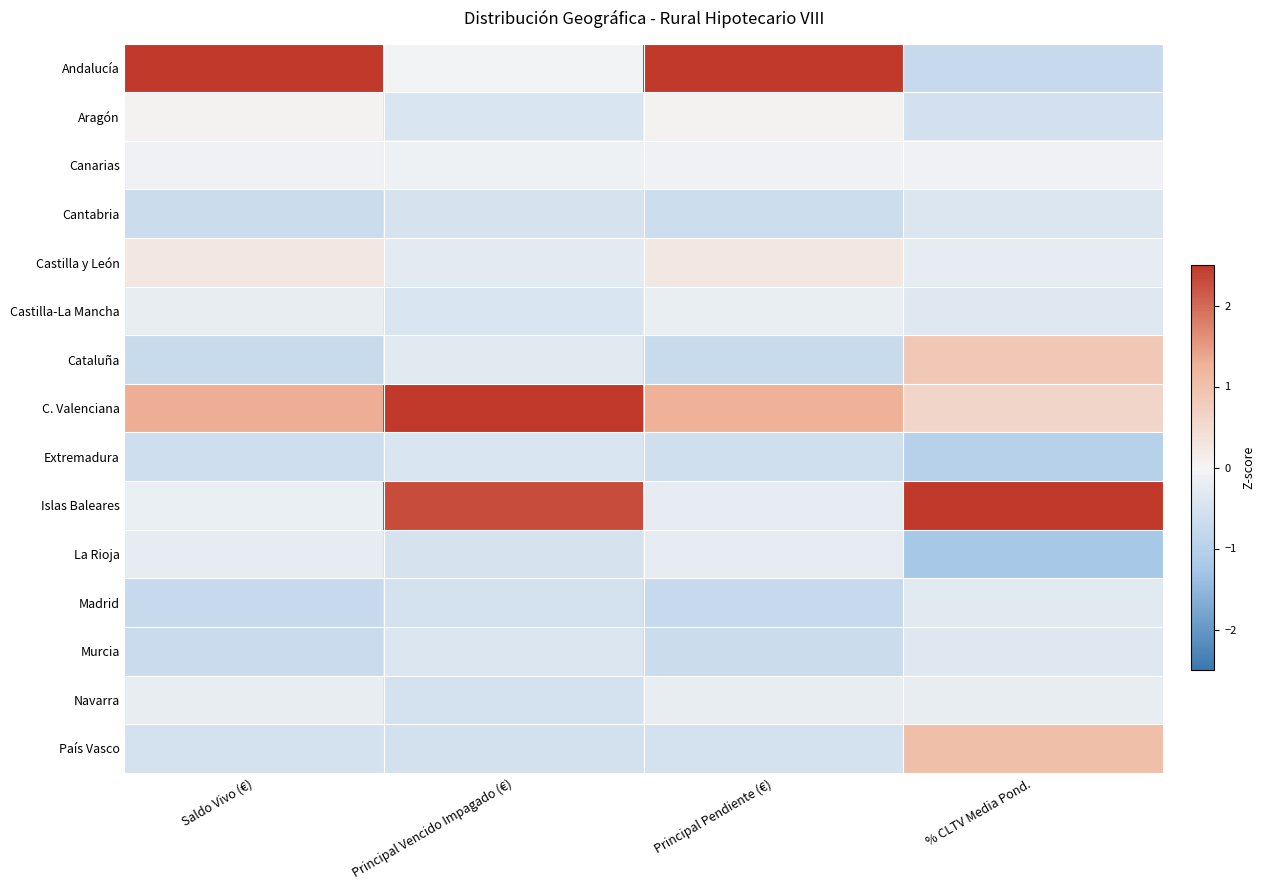

What is the spread (max minus min) of values at % CLTV Media Pond.?

4.2